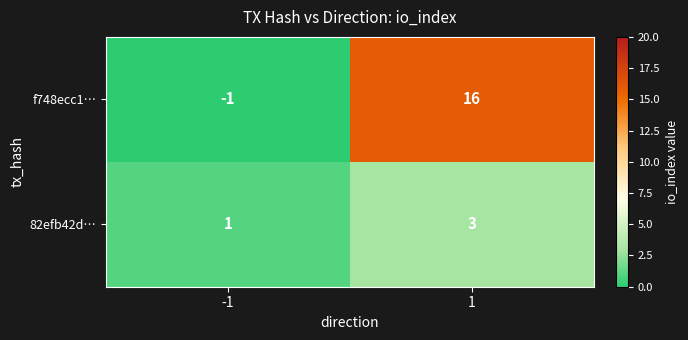

Which series has the largest total across all categories?

f748ecc1…